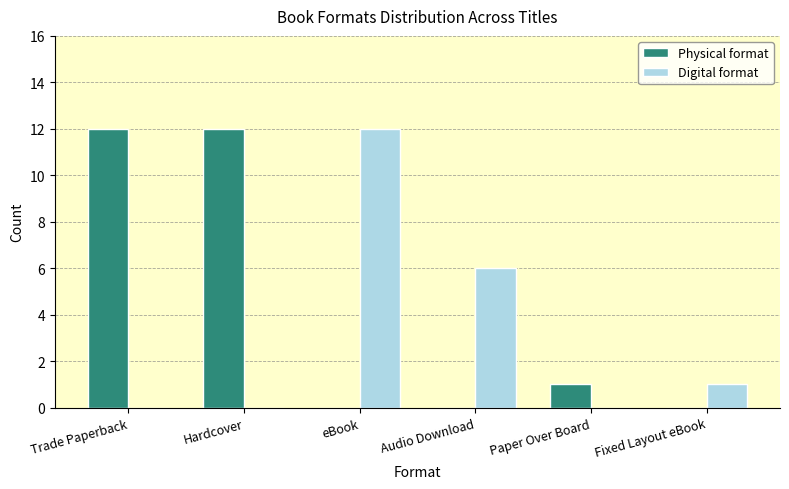

Which series has the largest total across all categories?

Physical format